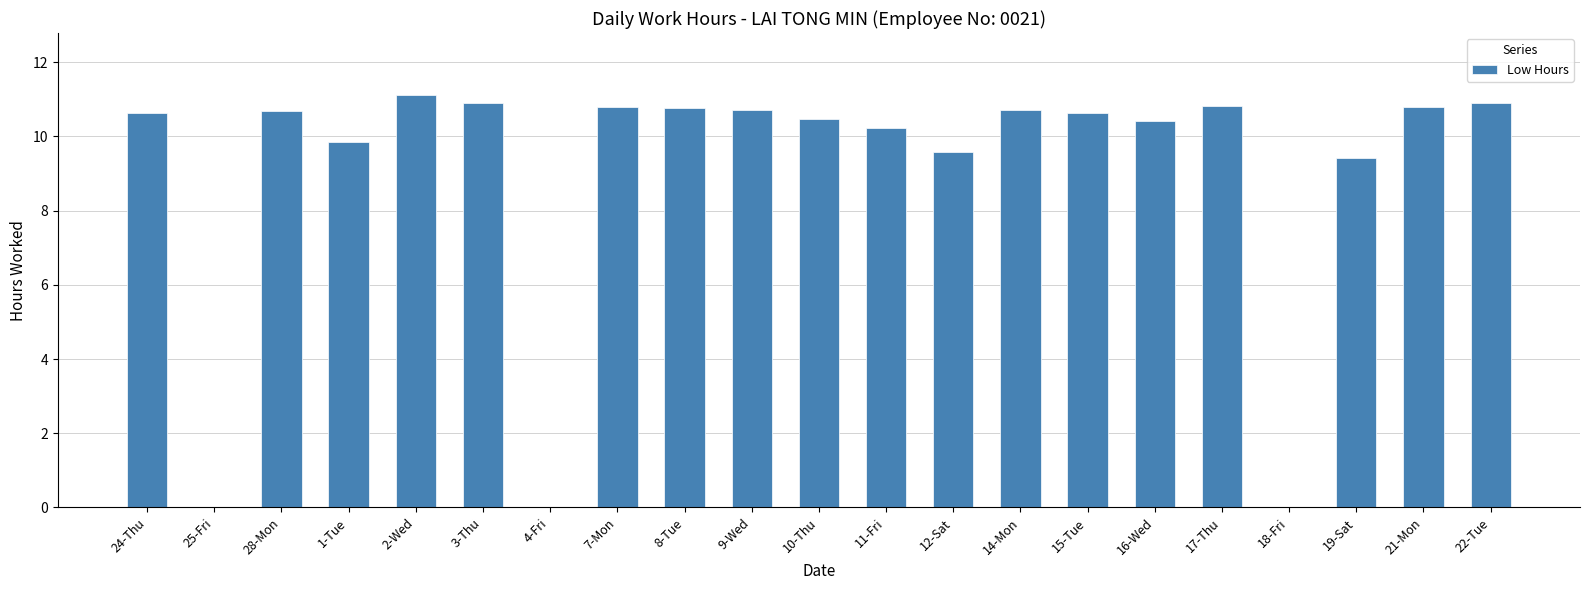

Approximately how many times larger is the value at 19-Sat compared to 16-Wed?

0.9